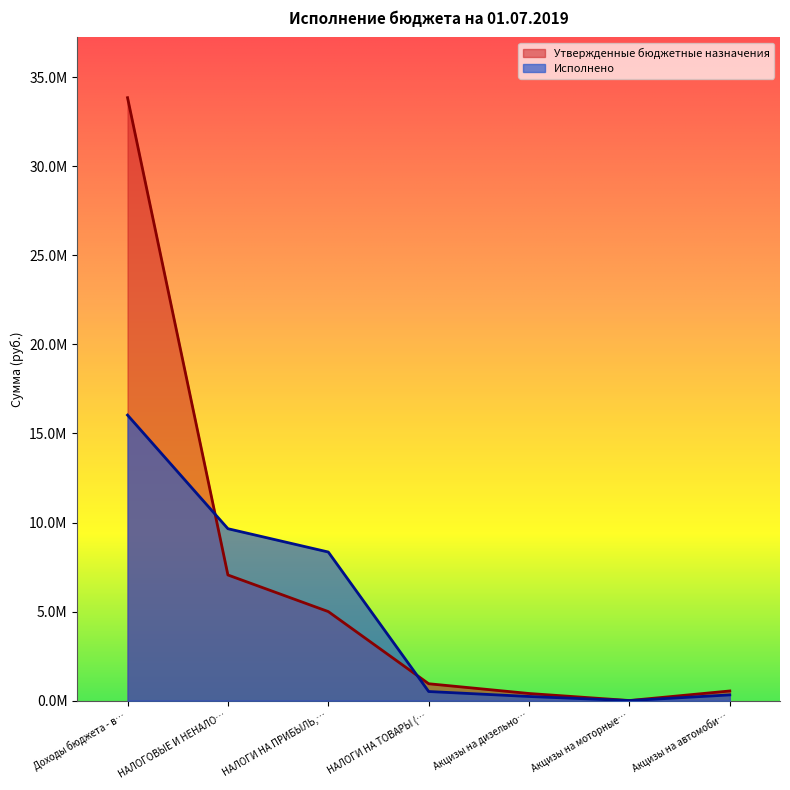

Where does the Утвержденные бюджетные назначения series first go above 947200?

Доходы бюджета - в…